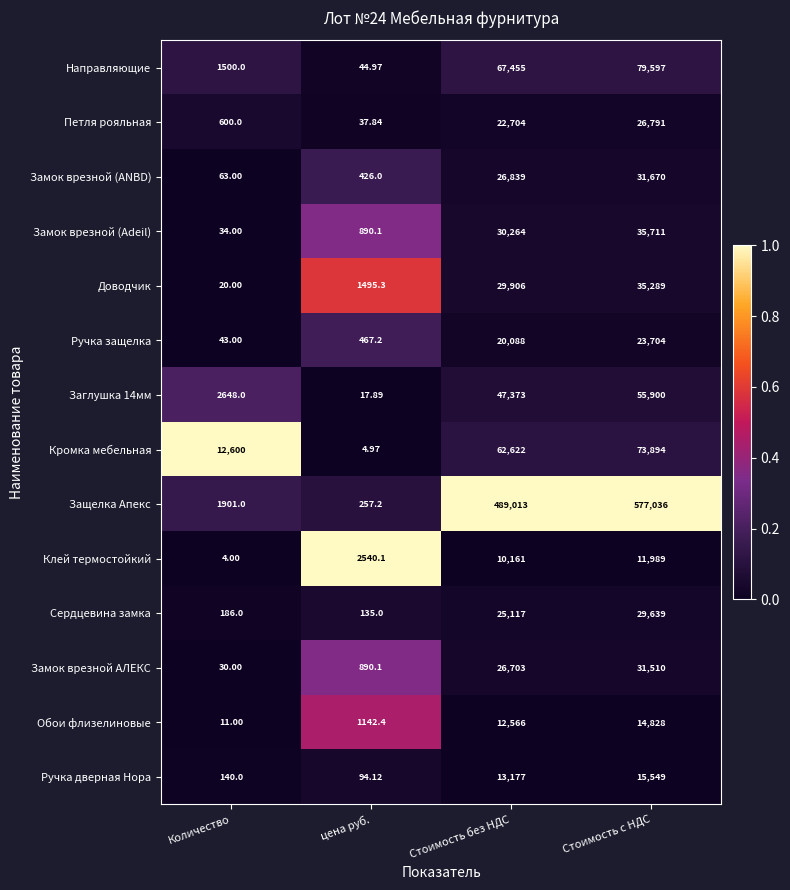

Which series has the largest range (max minus min)?

Защелка Апекс